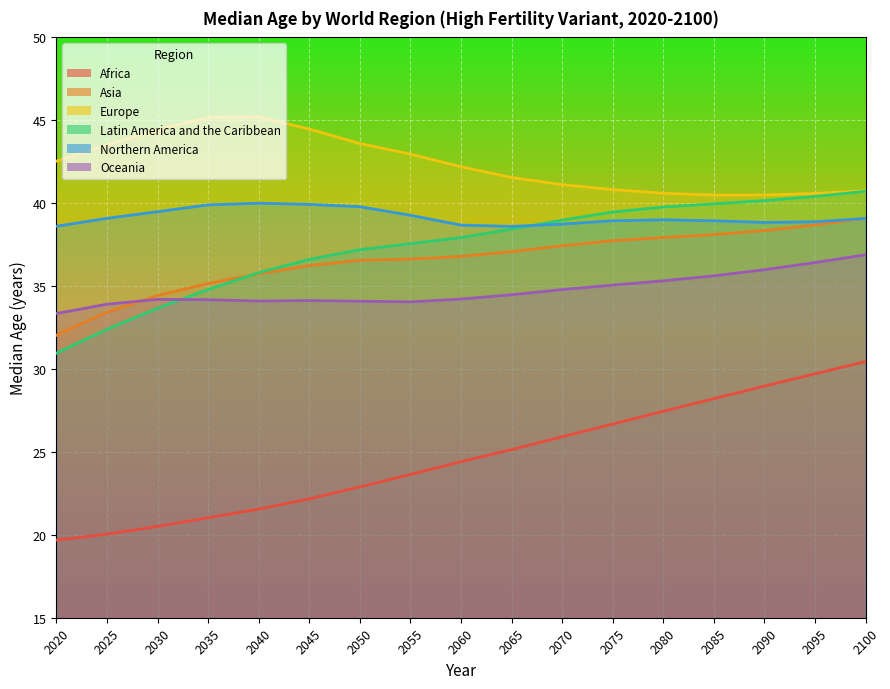

True or false: Africa has more than 2 interior local peaks.

False